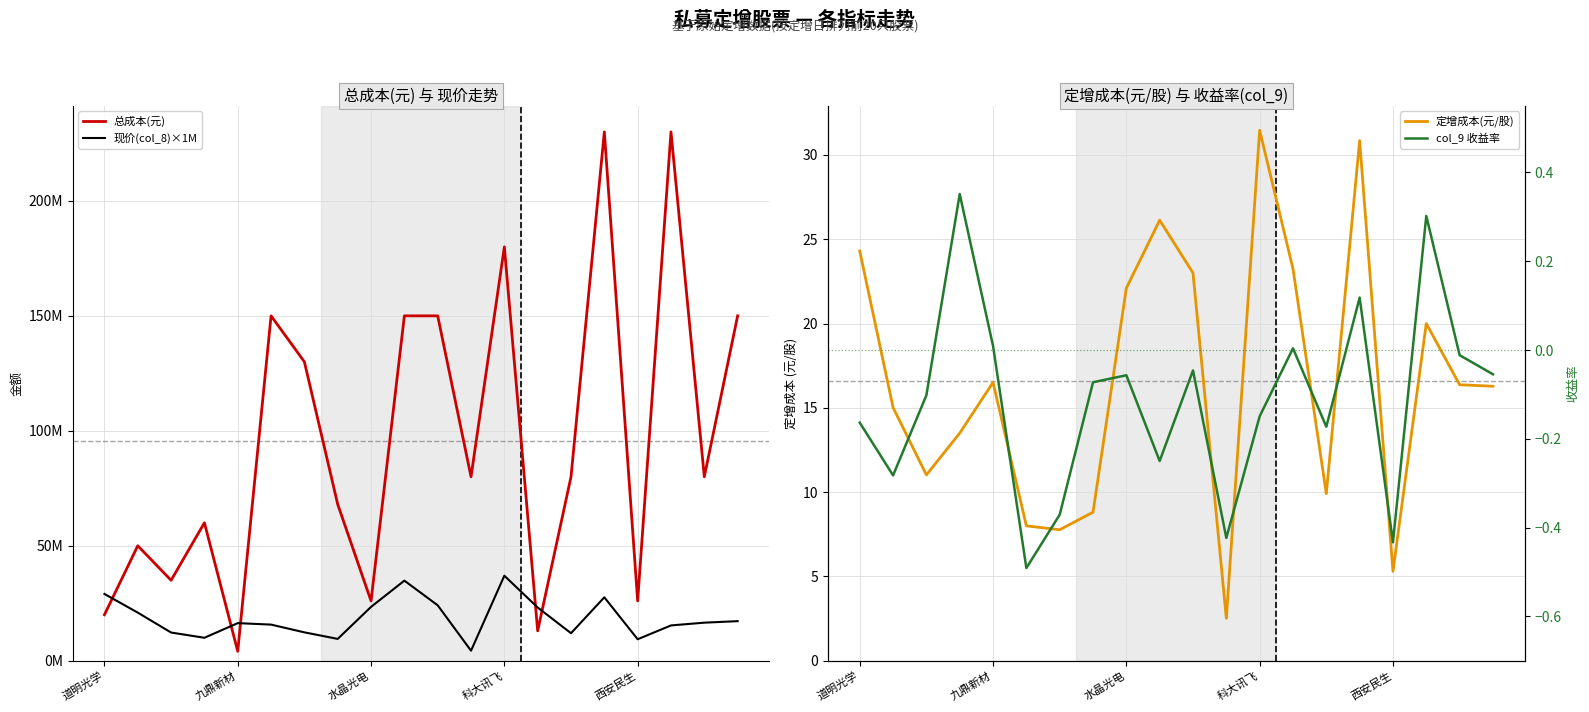

What is the difference between the maximum and minimum values in the col_9 收益率 series?

0.8